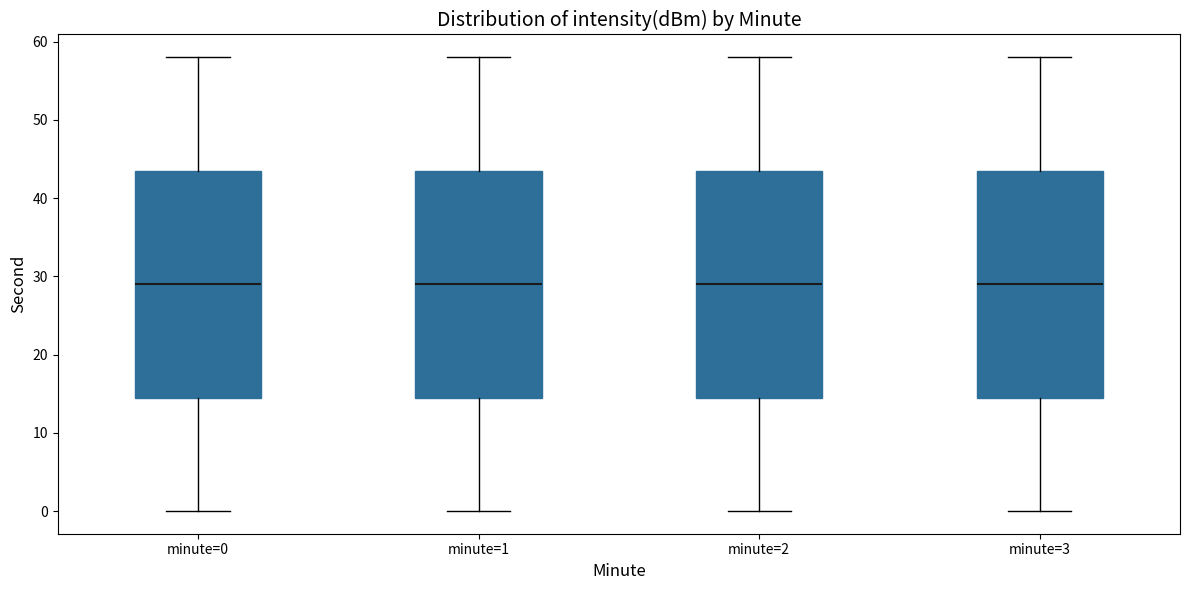

Where is the upper edge of the box for minute=3 on the y-axis? The values are not printed on the chart, so give them approximately, as read against the axis.

44